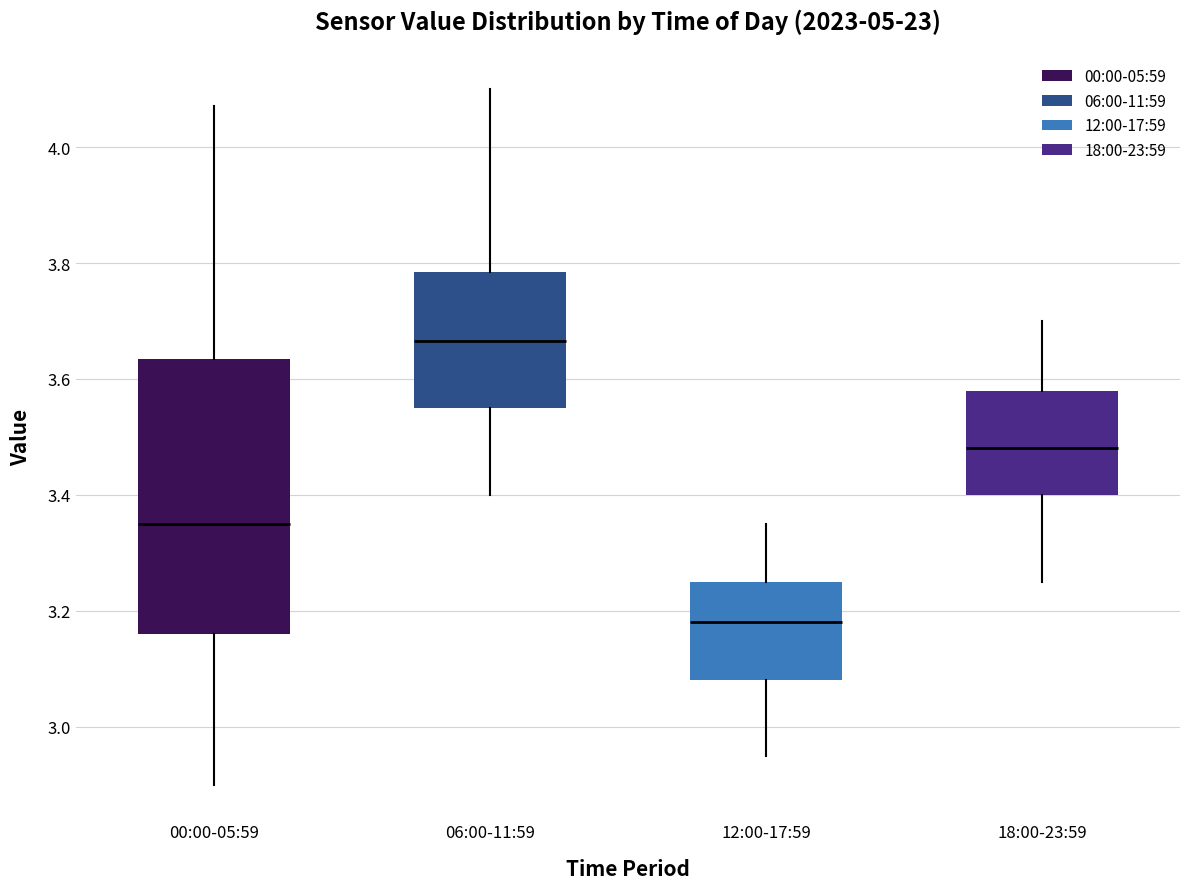

Comparing the boxes themselves (not the whiskers), which one is the tallest?

00:00-05:59